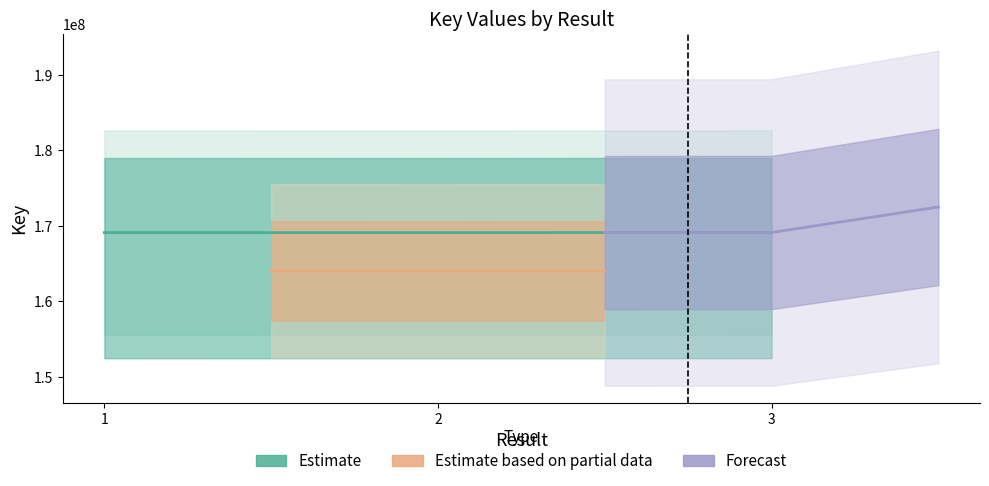

Which series has the largest total across all categories?

Forecast